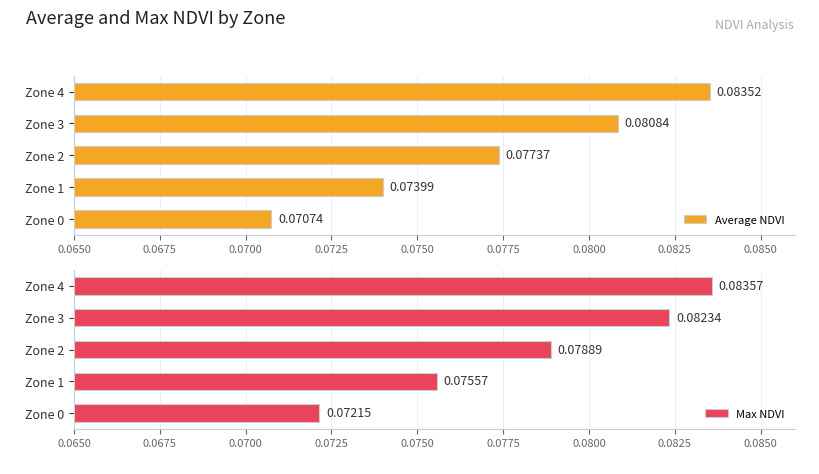

Is the value of Max NDVI at Zone 0 greater than the value of Average NDVI at Zone 2?

No